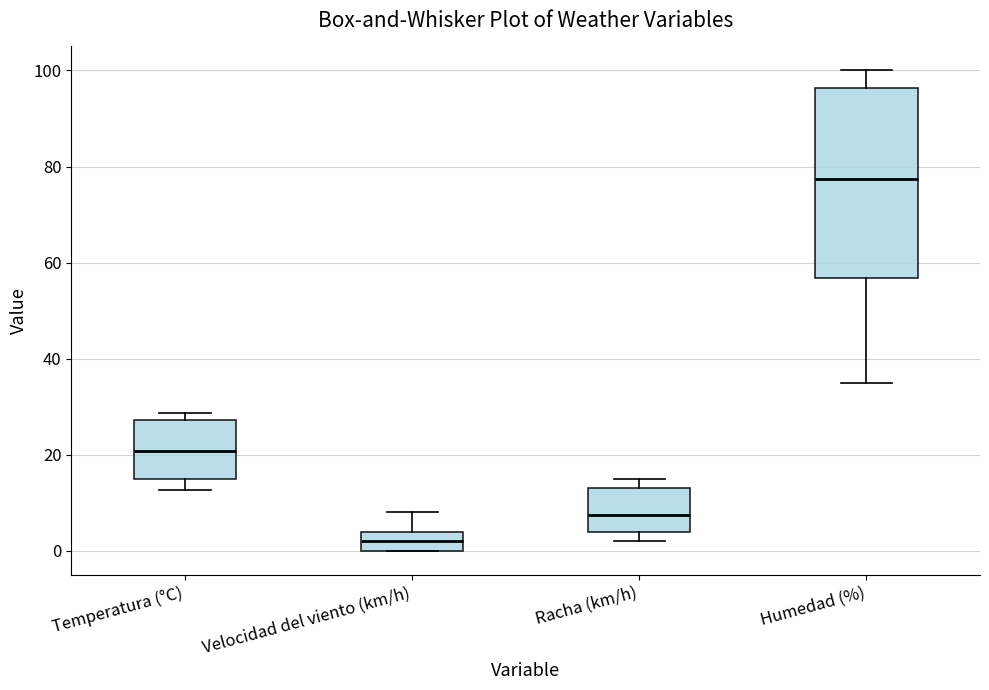

Comparing the boxes themselves (not the whiskers), which one is the tallest?

Humedad (%)